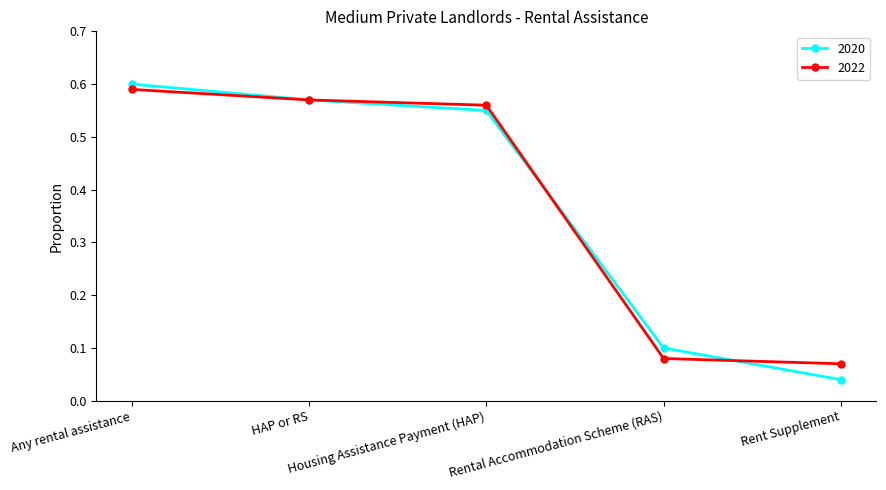

How many lines are shown in the chart?

2